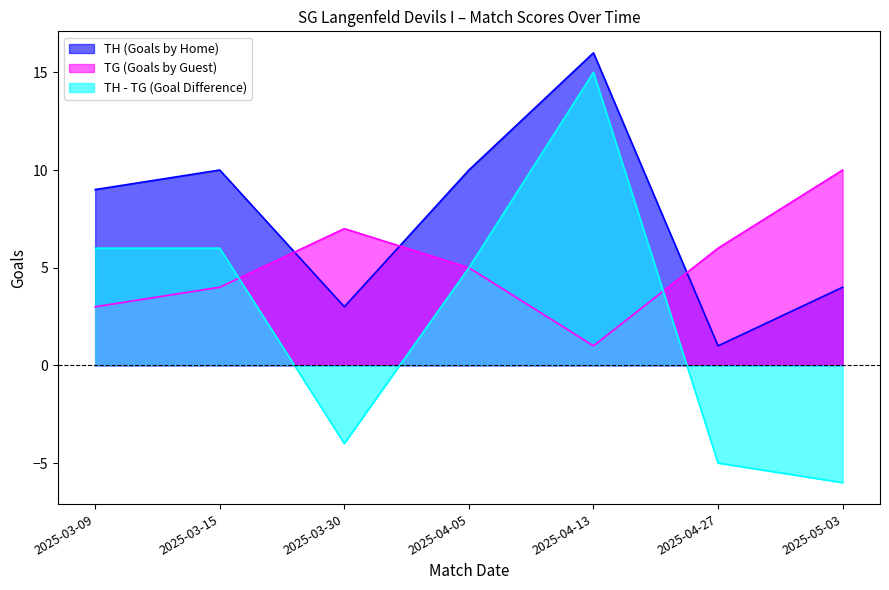

The TG (Goals by Guest) series shows 1 at 2025-03-09. True or false?

False